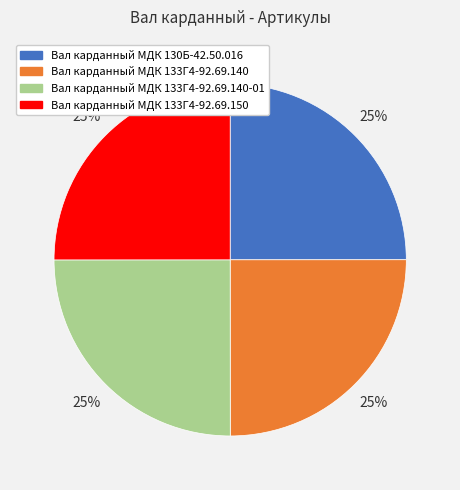

What is the ratio of the value at Вал карданный МДК 133Г4-92.69.140-01 to the value at Вал карданный МДК 133Г4-92.69.150?

1.0